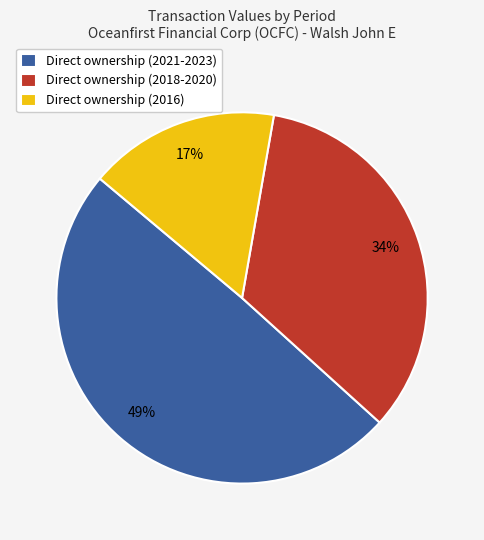

Is Direct ownership (2021-2023) the majority of the pie?

No